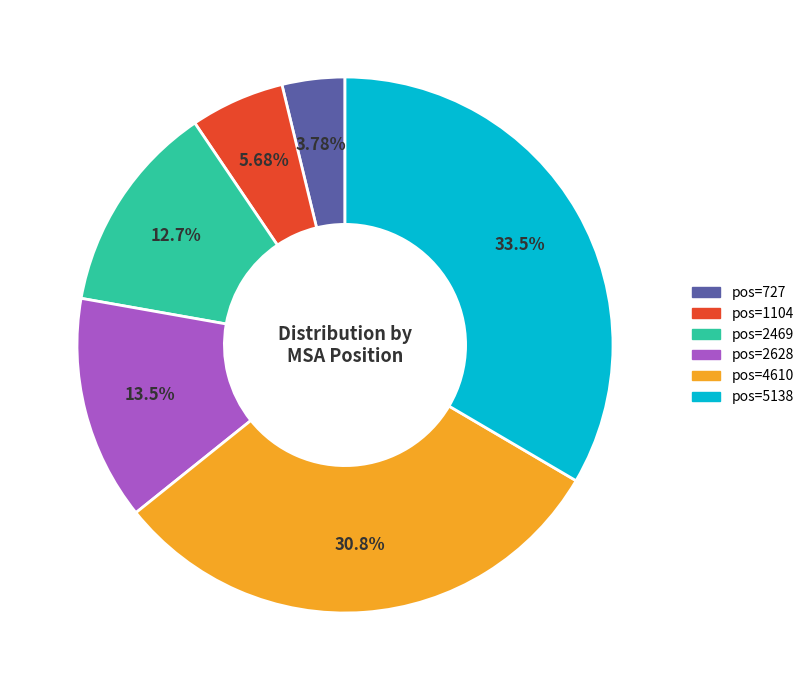

Does any single category account for the majority?

No